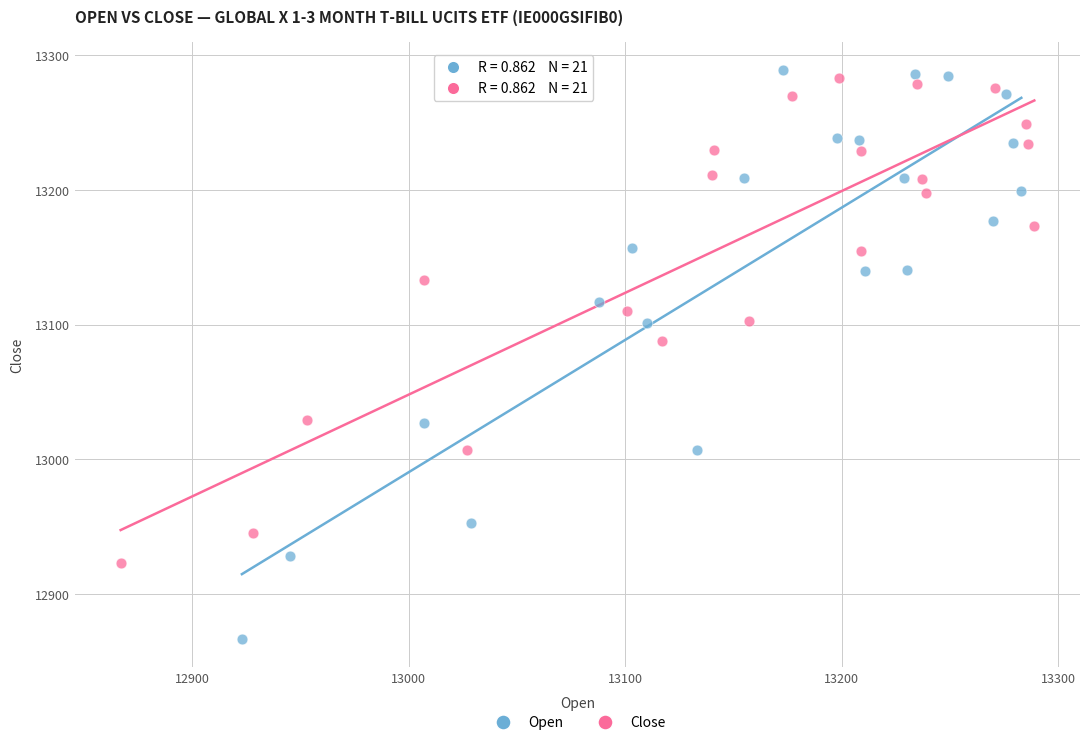

Which series has the largest Y range (max minus min)?

Open